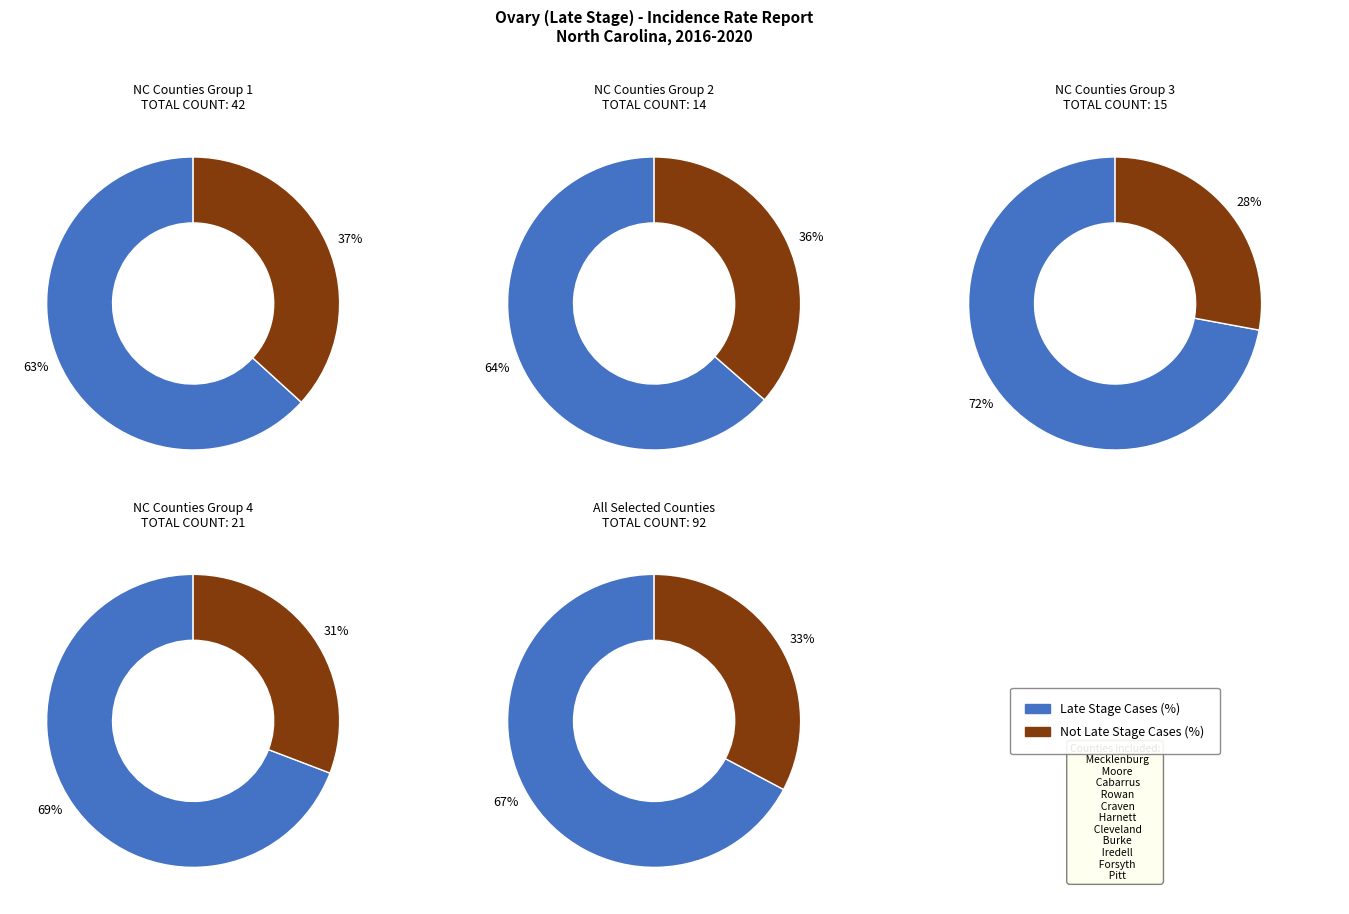

What percentage is NOT represented by Forsyth?

90.9%